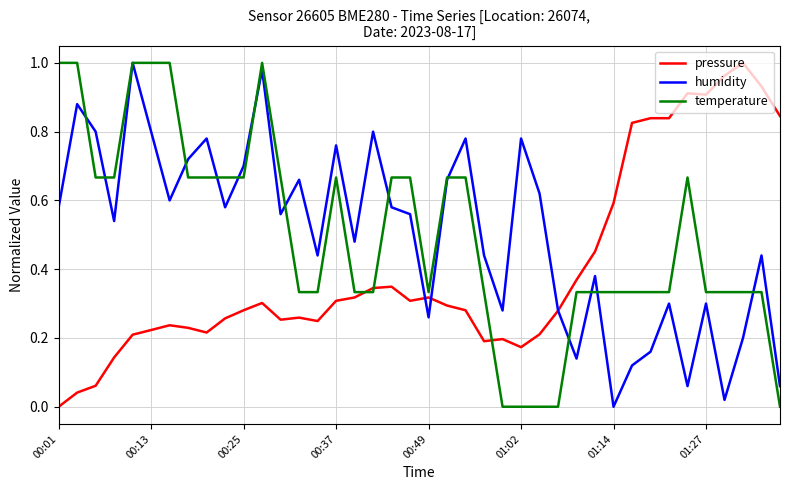

Which series ends up on top after the final intersection of temperature and pressure?

pressure